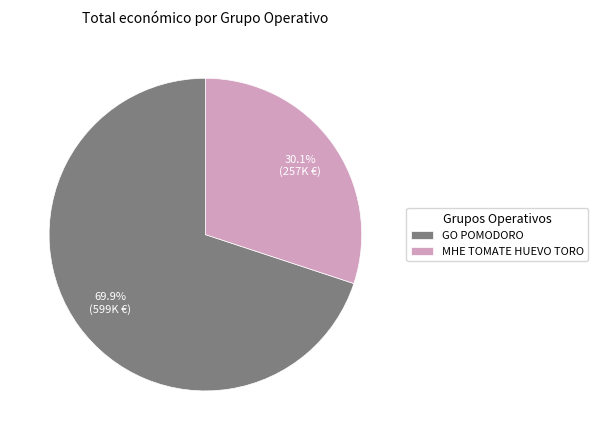

Count the number of slices in the pie.

2